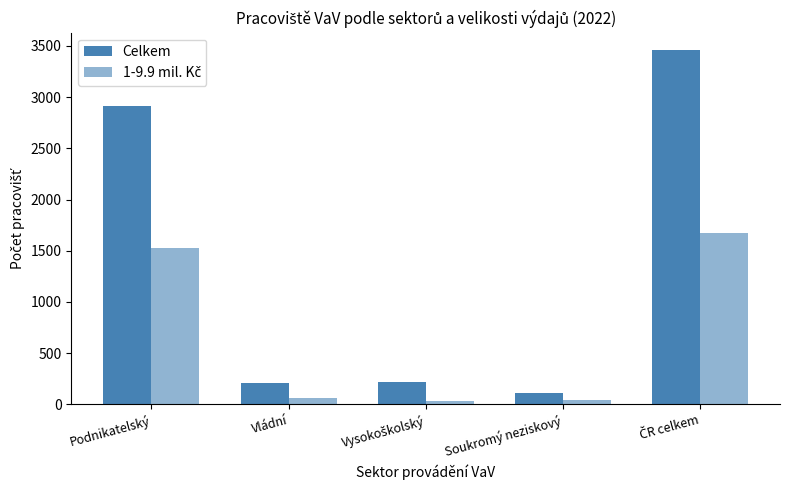

Which category has the highest value across all series?

ČR celkem